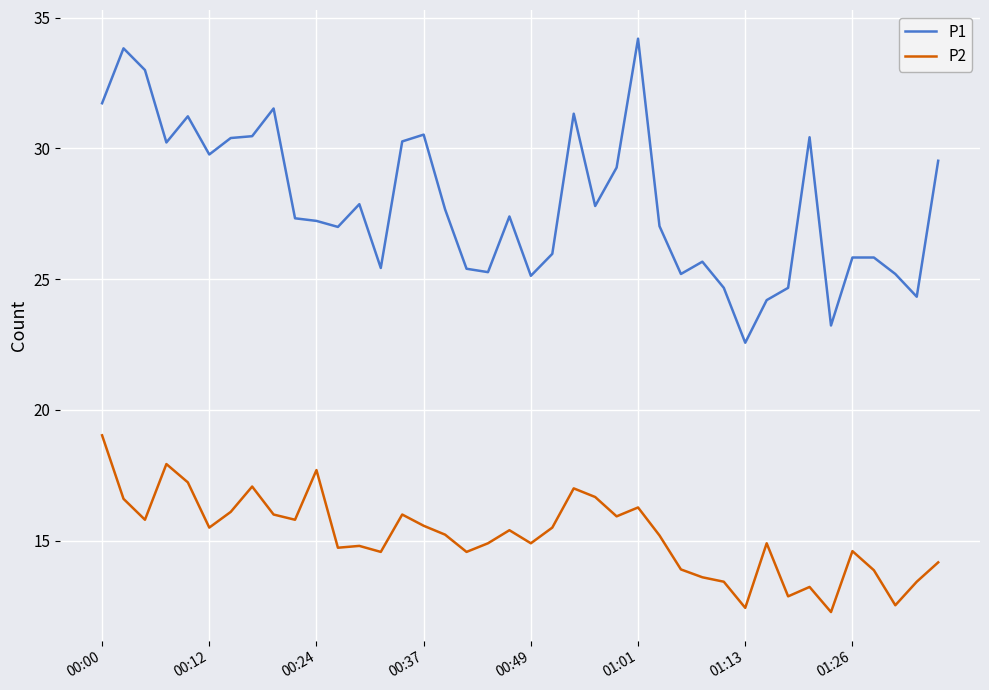

What is the greatest value displayed?

34.2